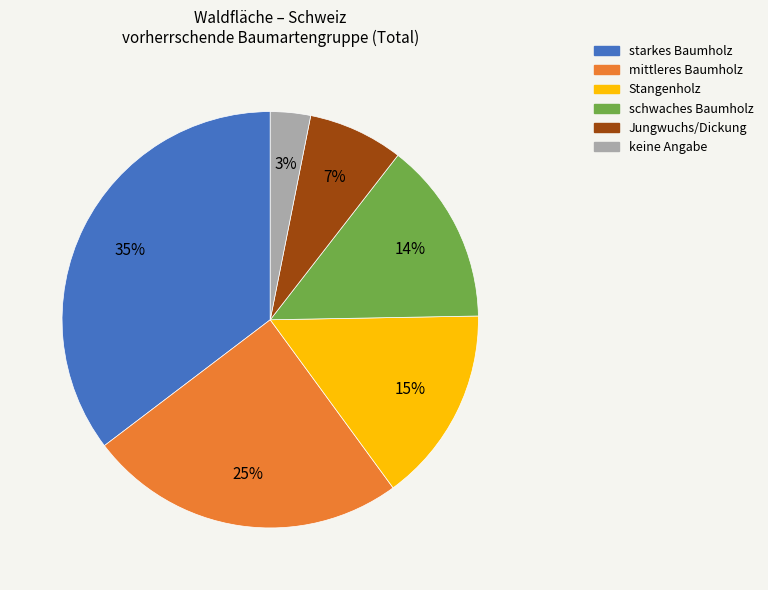

Is there any slice that represents more than half of the pie?

No